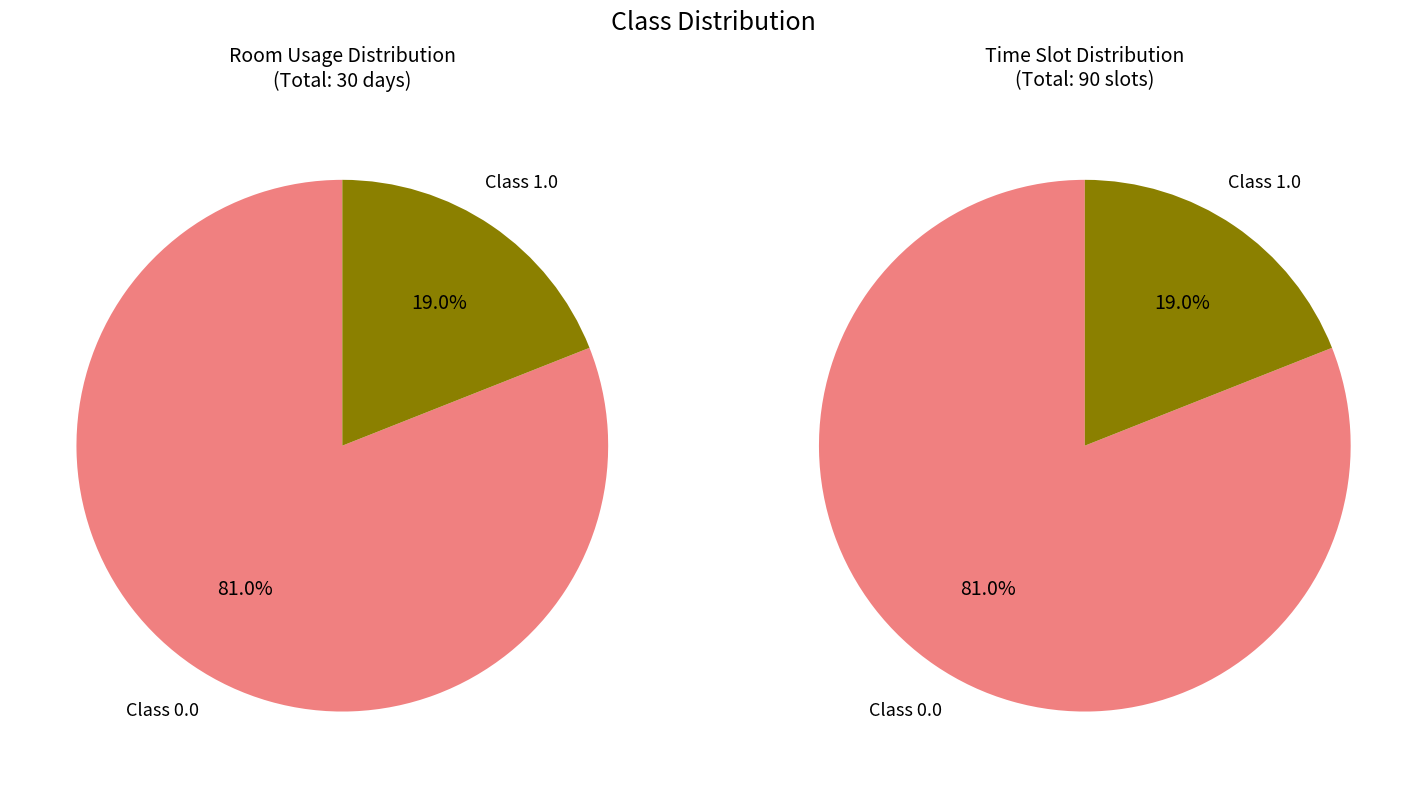

Do 2 and 5 together represent more than half of the pie?

No